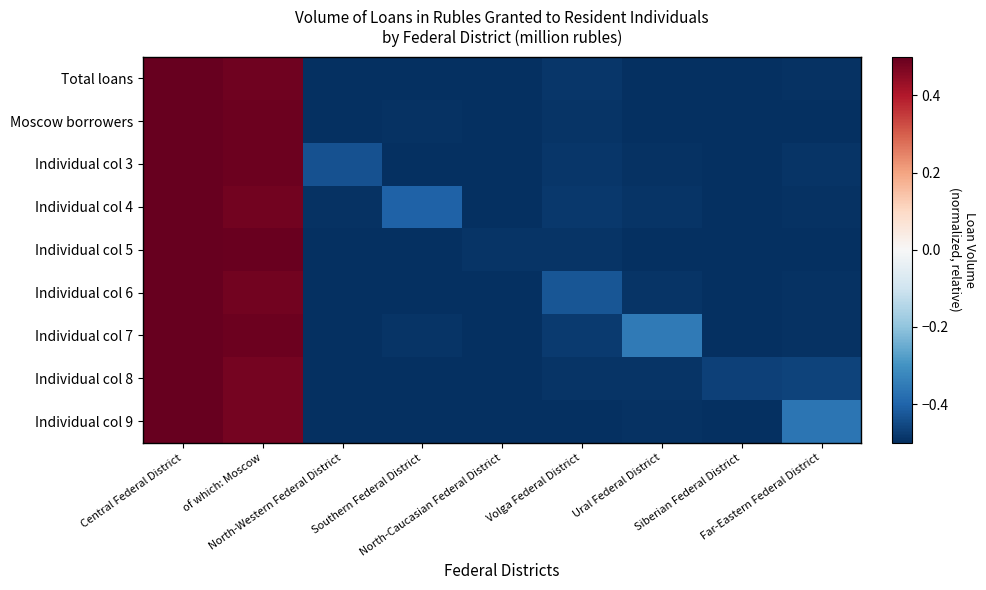

What is the difference between the highest and lowest values at Volga Federal District?

0.1